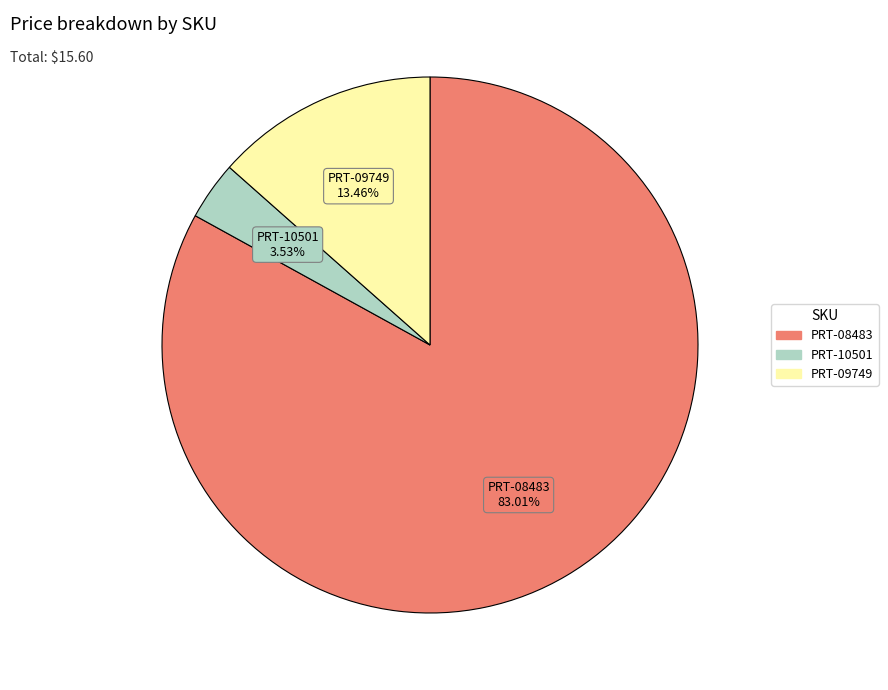

How many segments does this pie chart have?

3